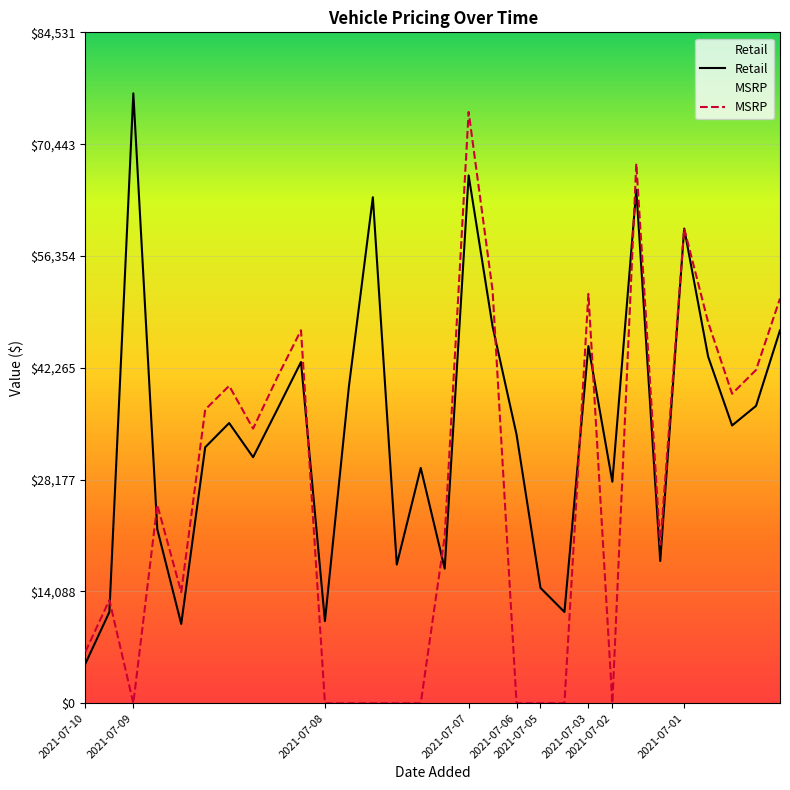

Count the number of categories in the chart.

30